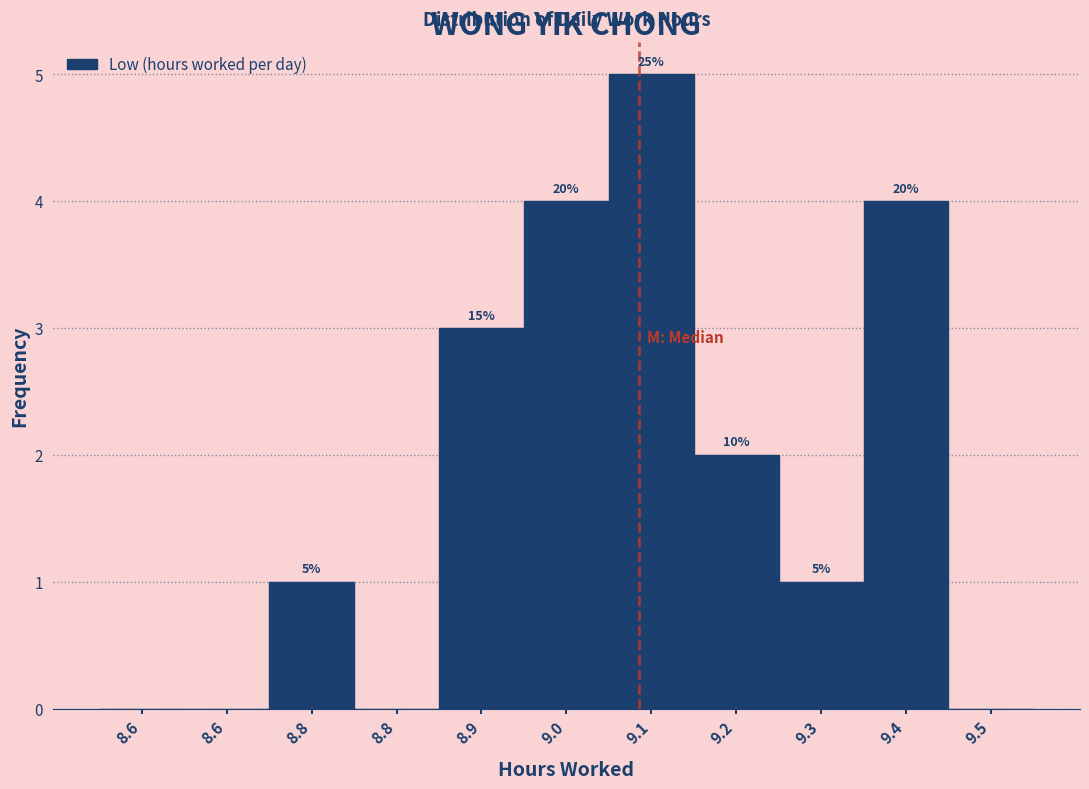

Are the bars horizontal?

No